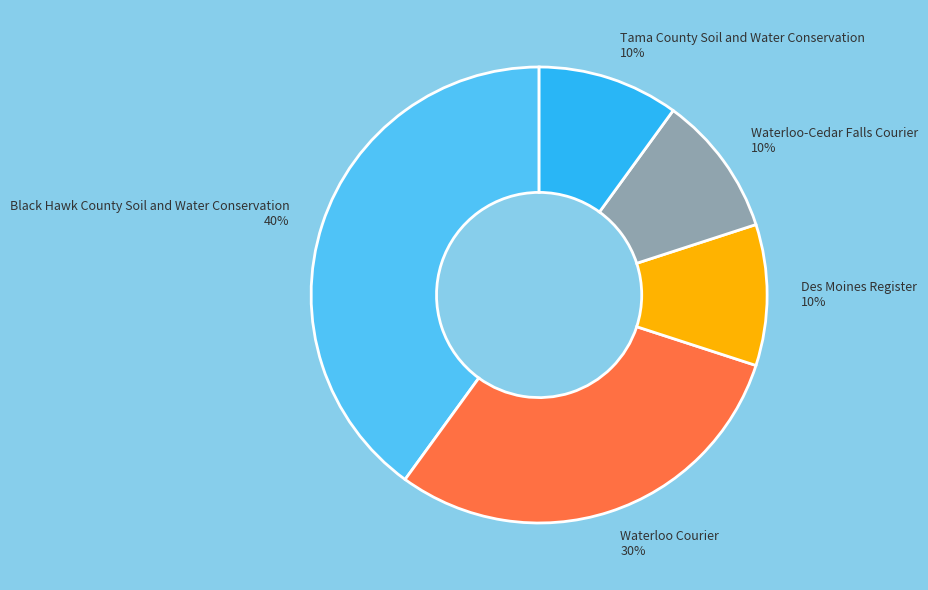

Does Waterloo-Cedar Falls Courier represent more than half of the total?

No